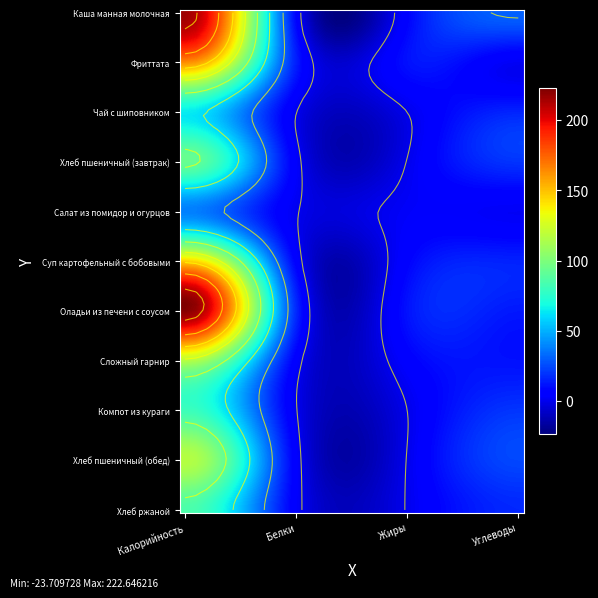

At which label does Чай с шиповником reach its peak?

Калорийность